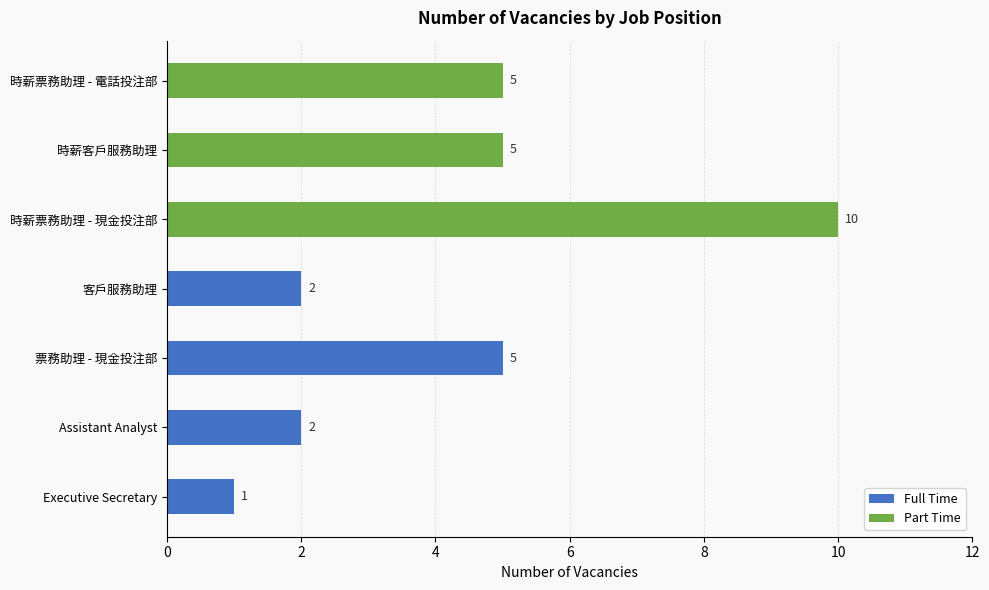

What position from the left is 時薪票務助理 - 現金投注部?

5